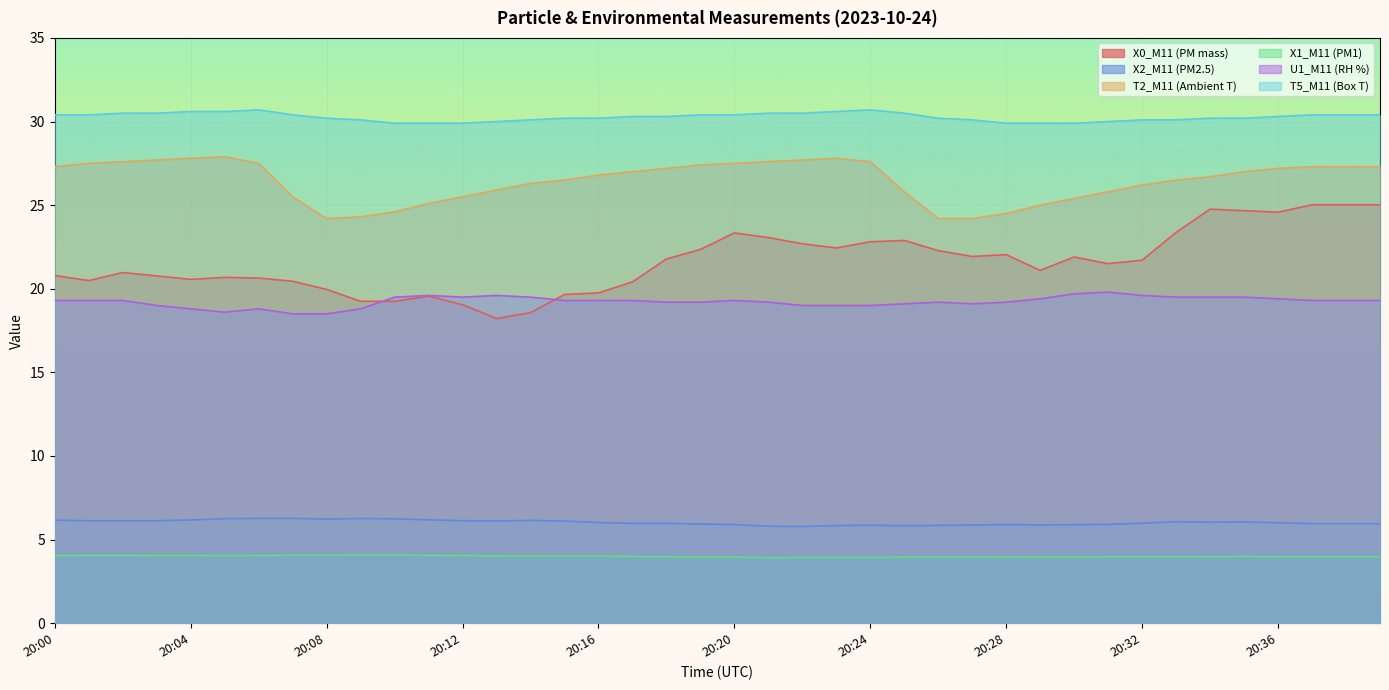

True or false: U1_M11 (RH %) and T2_M11 (Ambient T) cross at least once.

False